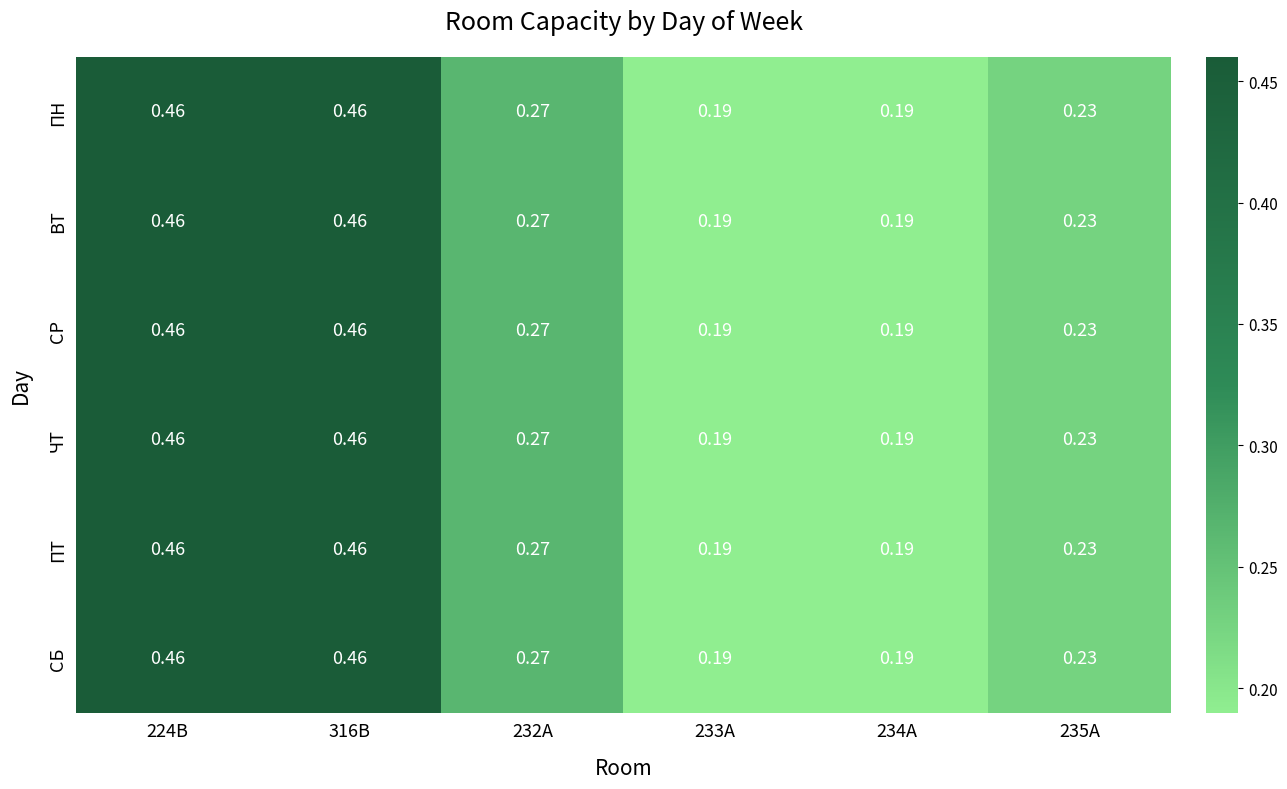

Which series changed the most between 316В and 232А?

ПН